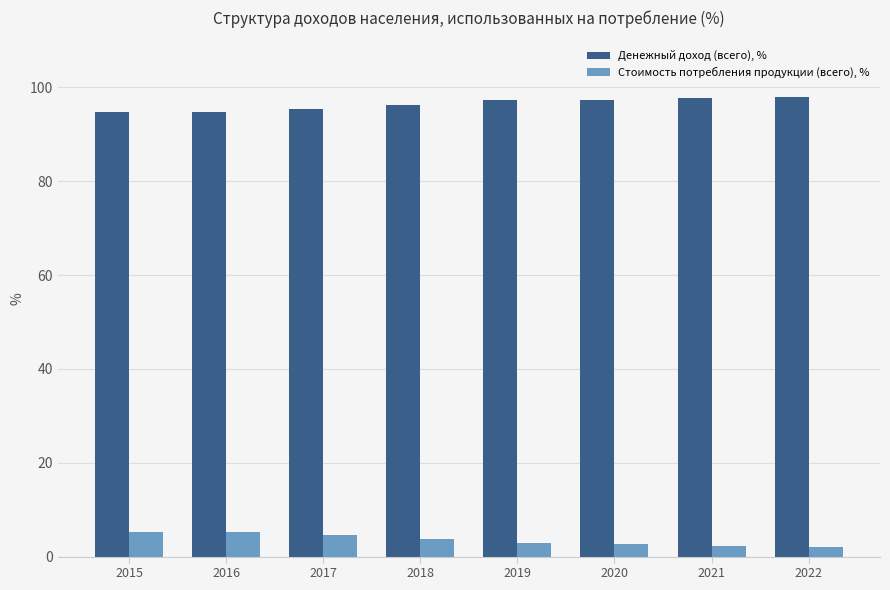

How many data points in Денежный доход (всего), % are above 97?

4